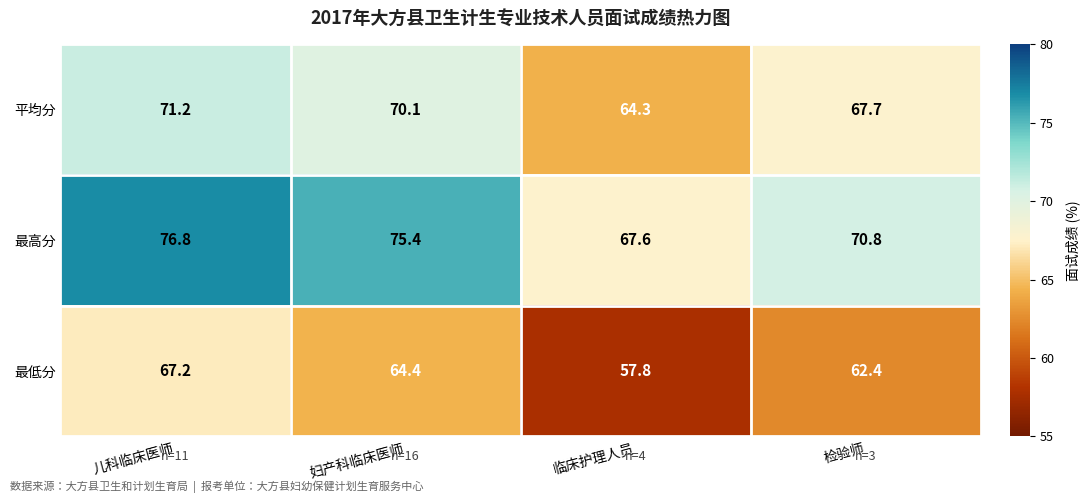

Which series changed the most between 儿科临床医师 and 临床护理人员?

最低分